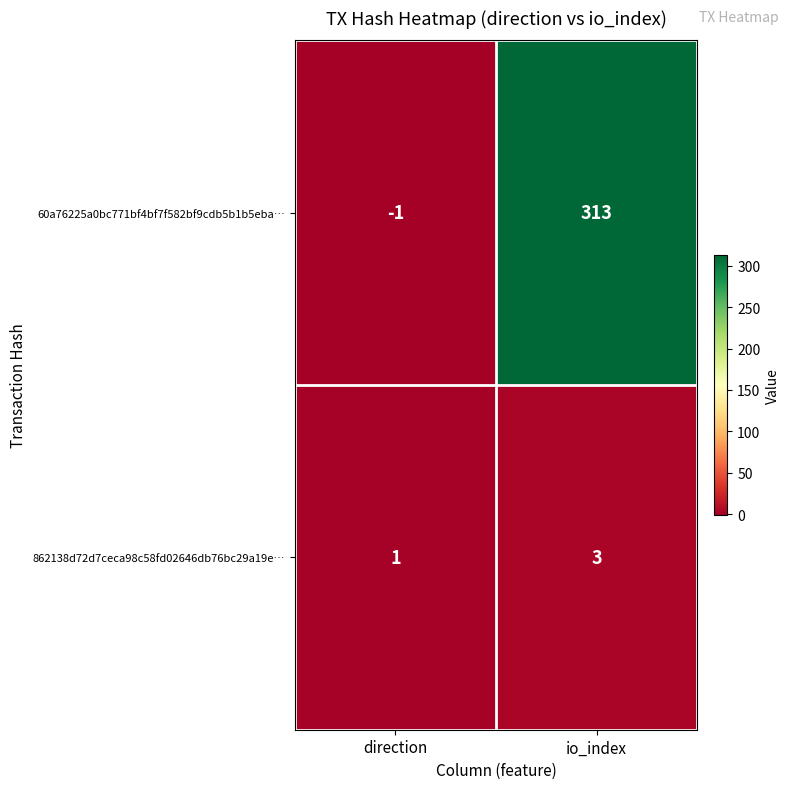

What is the spread (max minus min) of values at io_index?

310